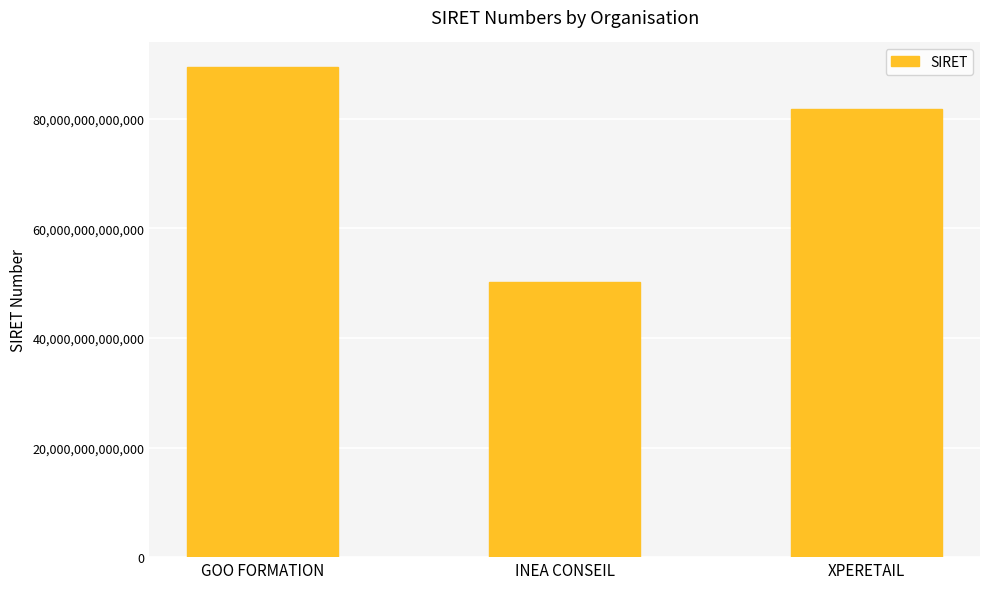

At which category does the chart reach its minimum across all series?

INEA CONSEIL